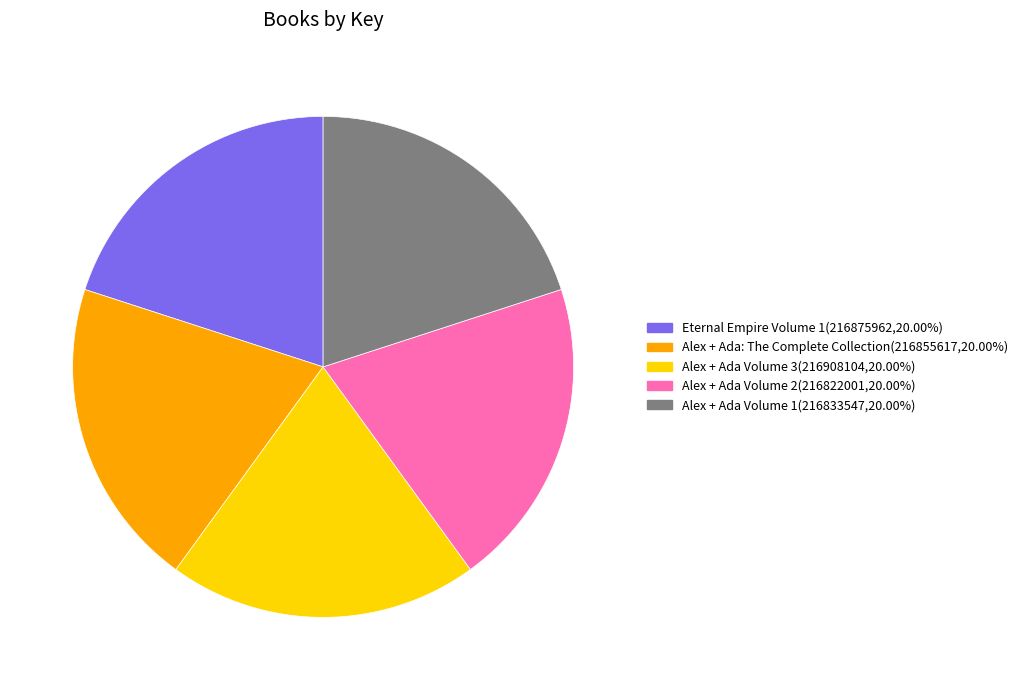

Is it true that Alex + Ada Volume 2 is 27% of the pie?

False